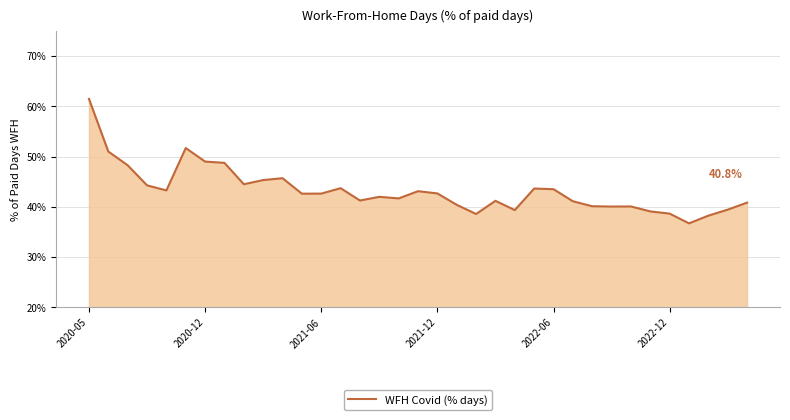

What is the minimum value shown in the chart?

36.7